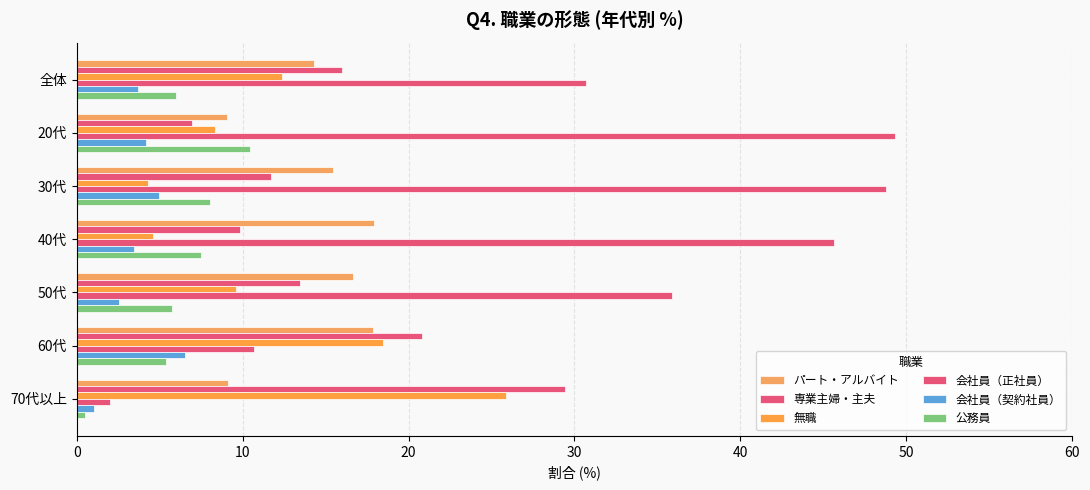

Which series has the largest total across all categories?

会社員（正社員）